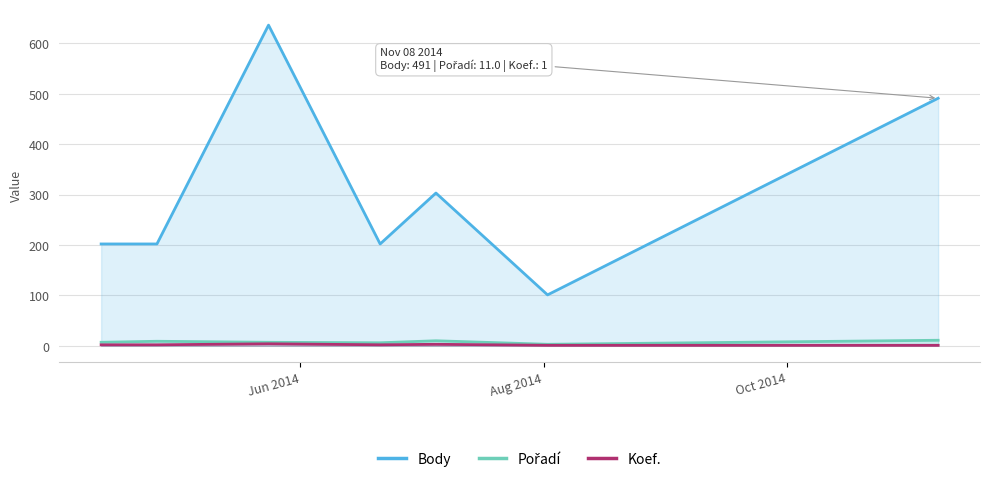

Which series has the widest spread of values?

Body